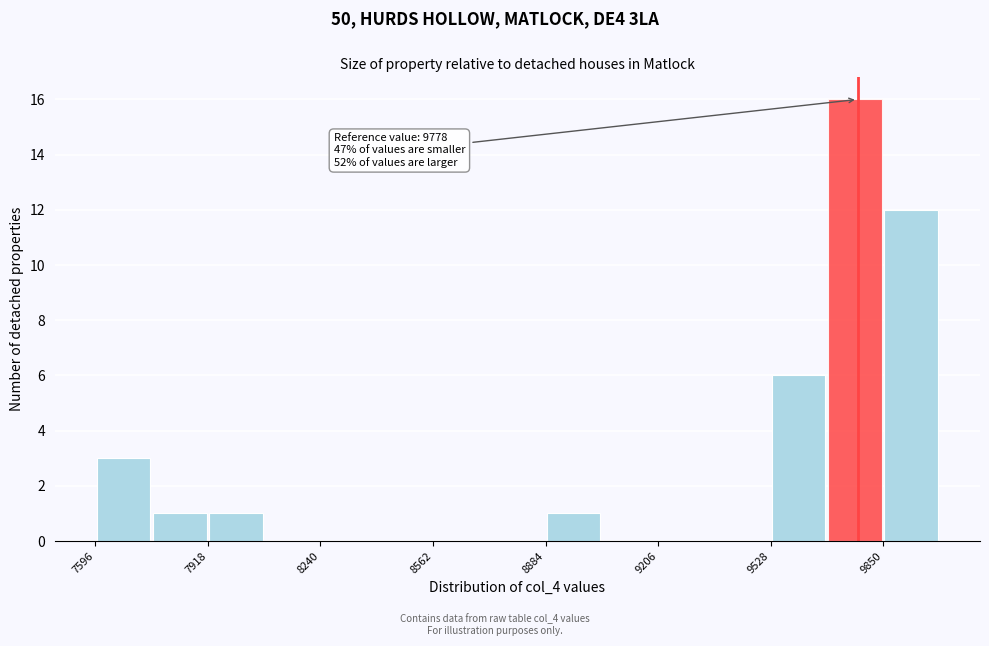

Read against the x-axis, roughly where is the centre of the tallest bar?

9750